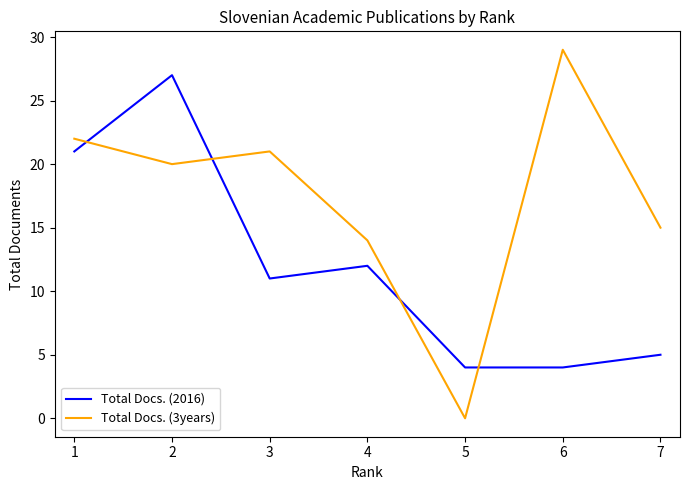

The Total Docs. (3years) series shows 22 at 7. True or false?

False